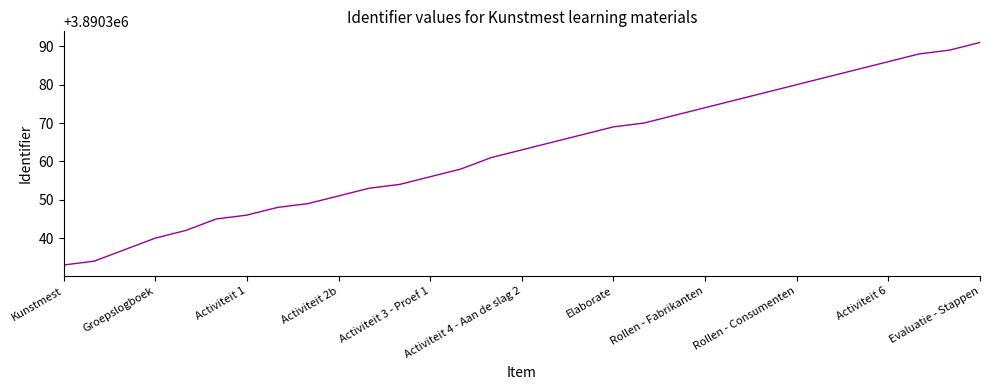

How many lines are shown in the chart?

1